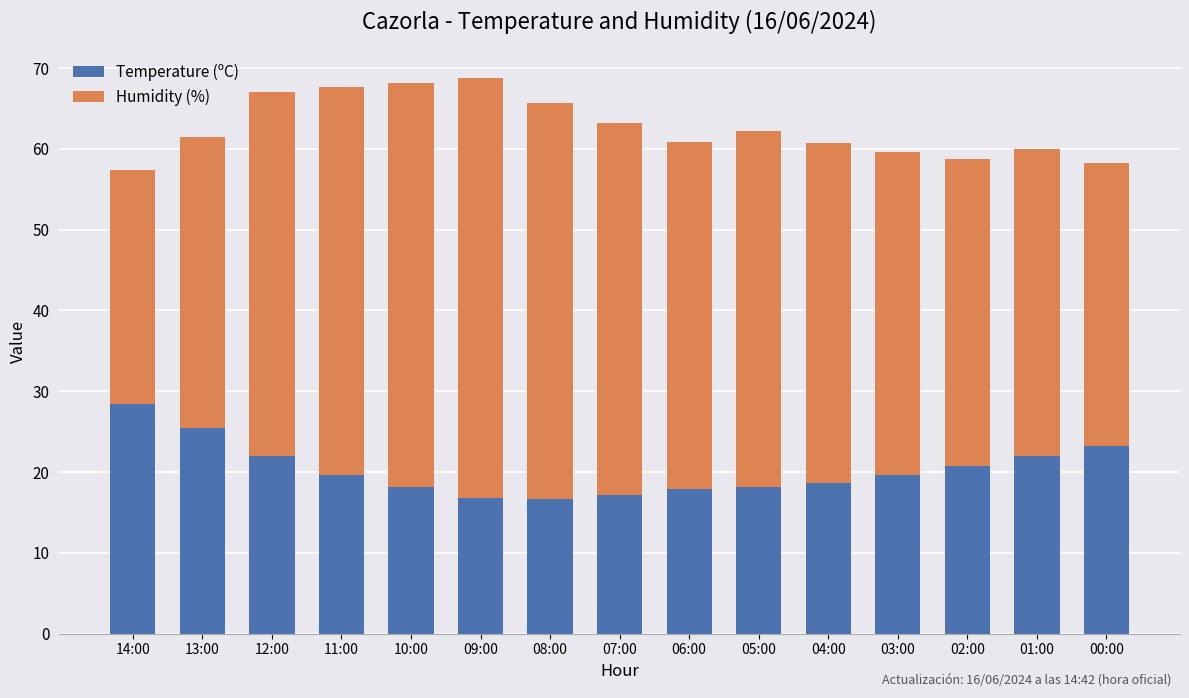

At which label does Temperature (ºC) first exceed 19?

14:00